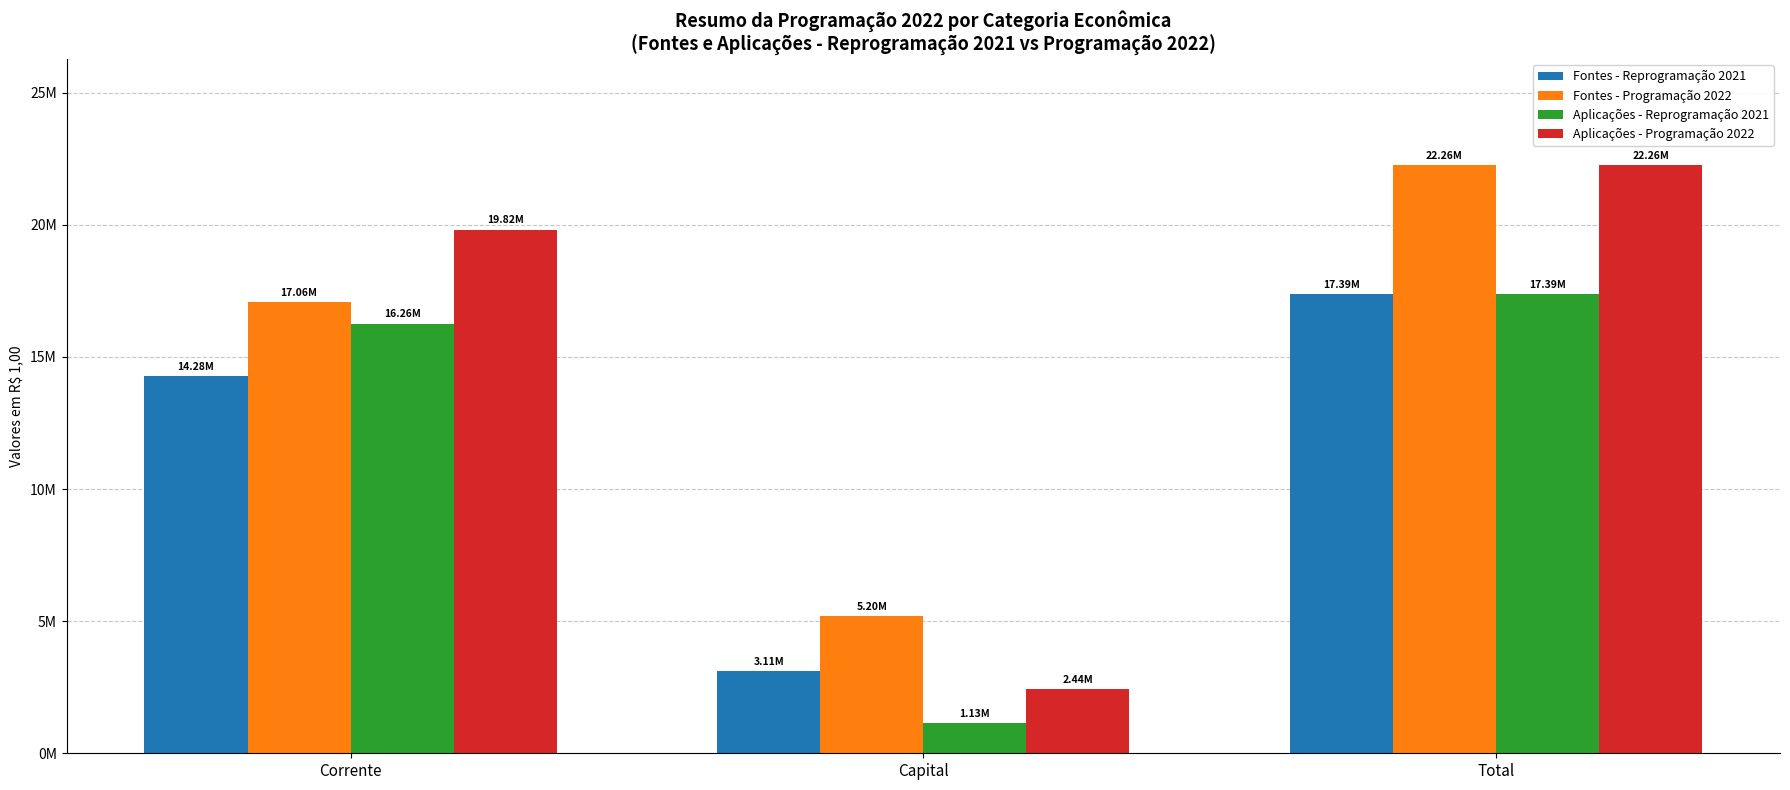

Which series has the largest total across all categories?

Fontes - Programação 2022